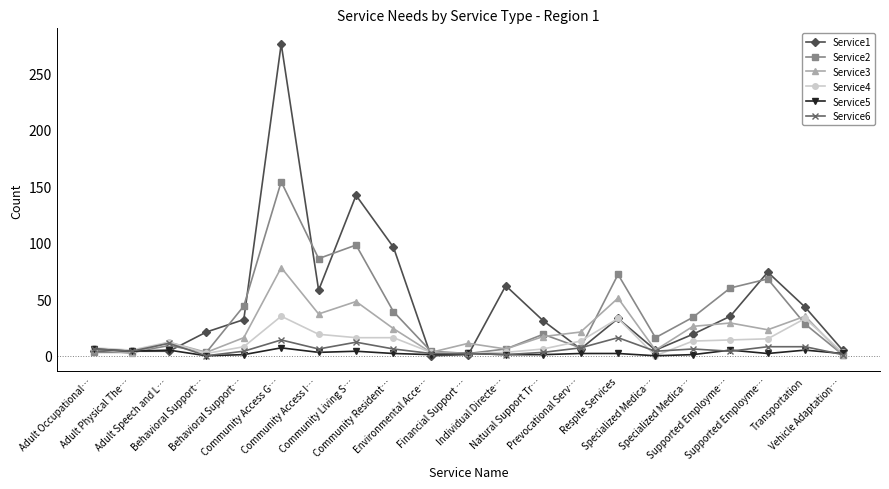

What is the spread (max minus min) of values at Adult Occupational…?

4